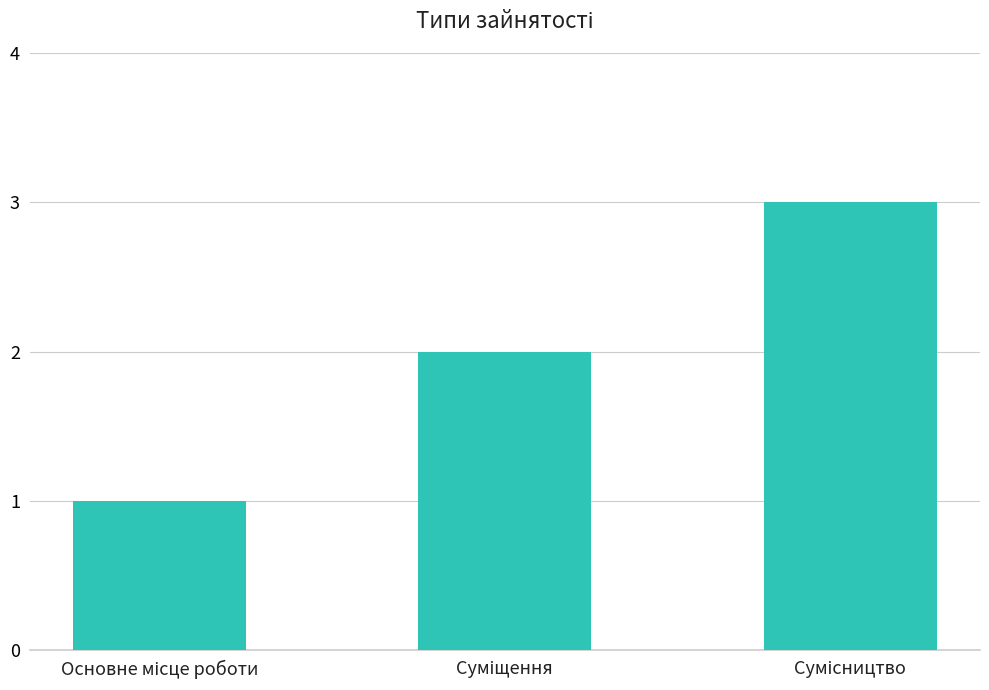

What is the value of the 3rd bar from the left?

3